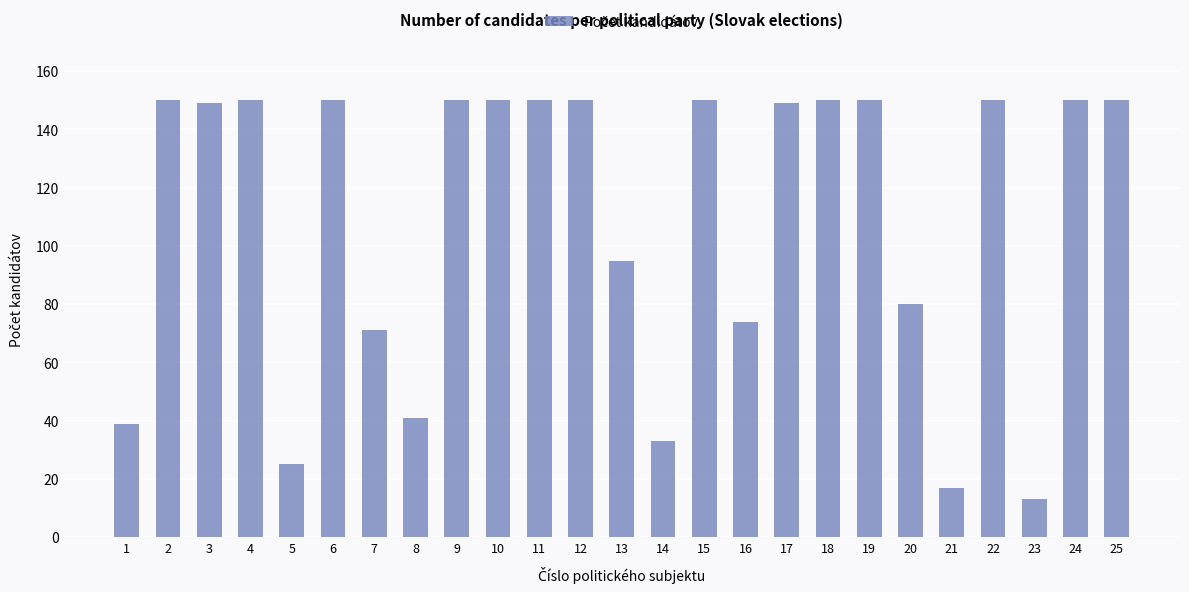

What is the approximate value at 20, to the nearest 10?

80